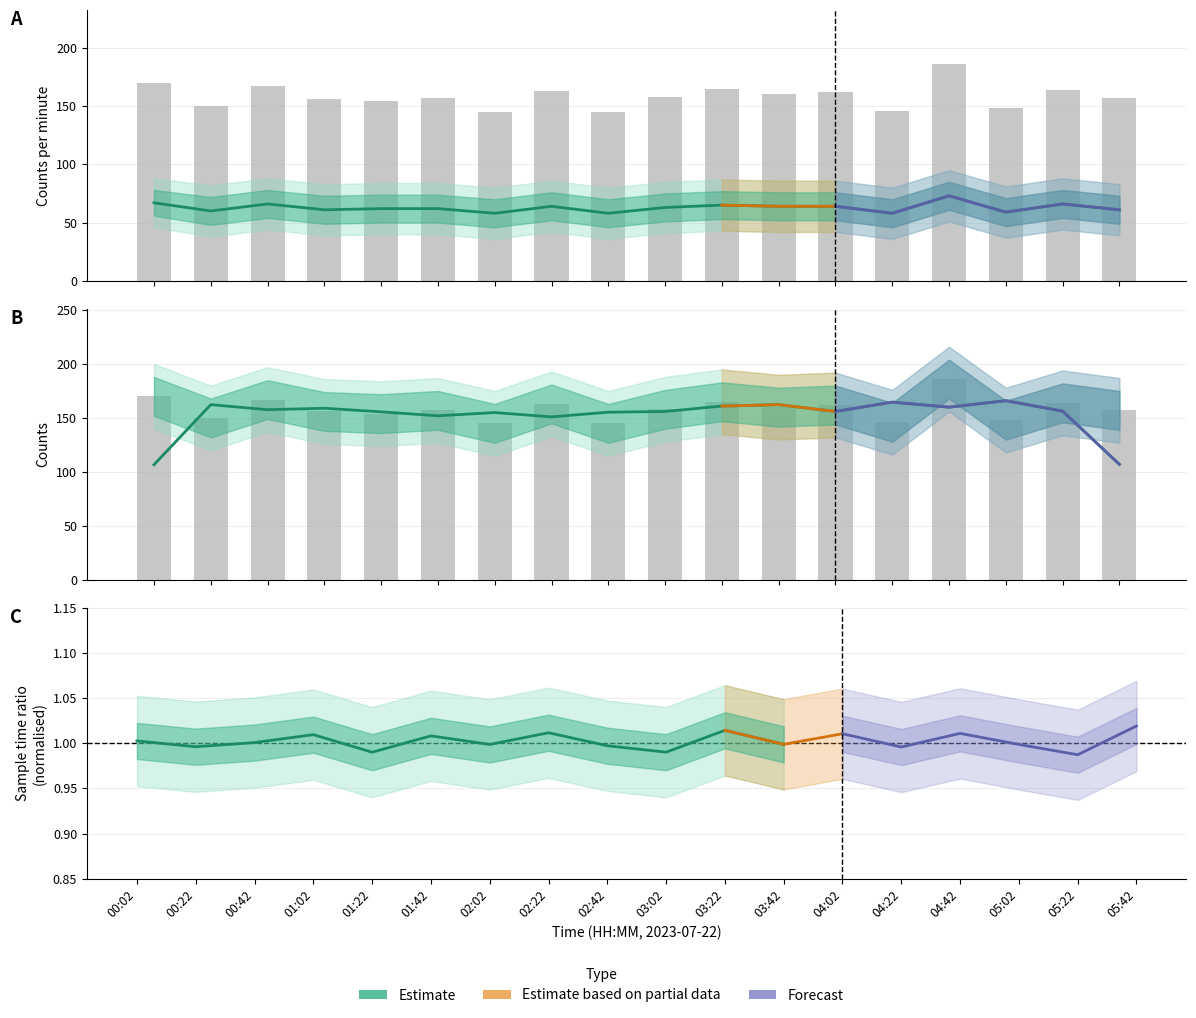

What is the difference between the maximum and second lowest values in the counts_per_minute series?

15